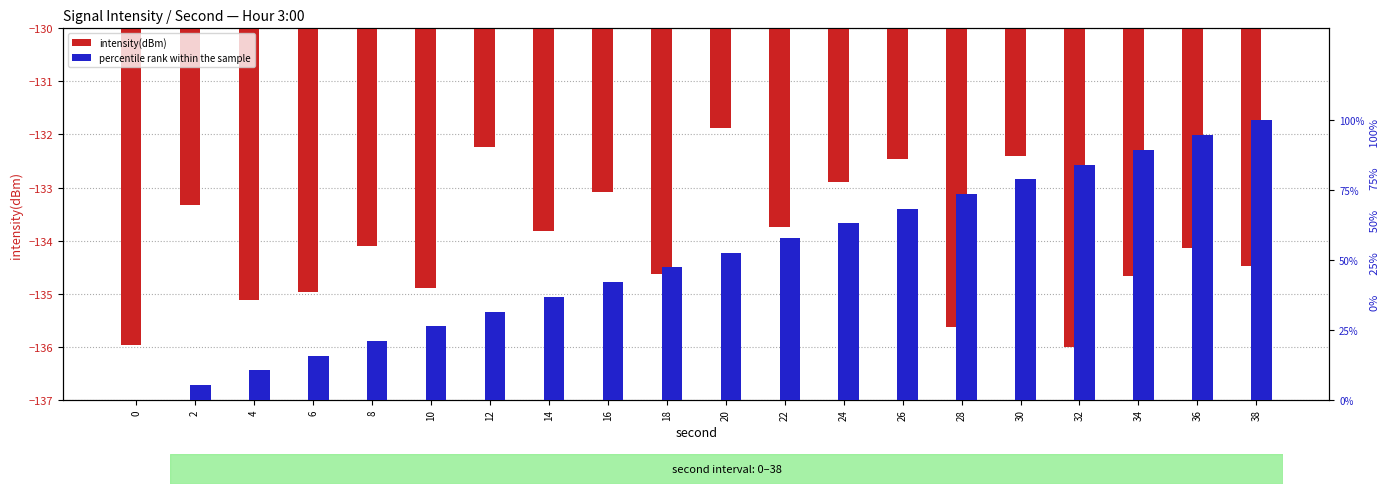

How many bars are there in total?

40